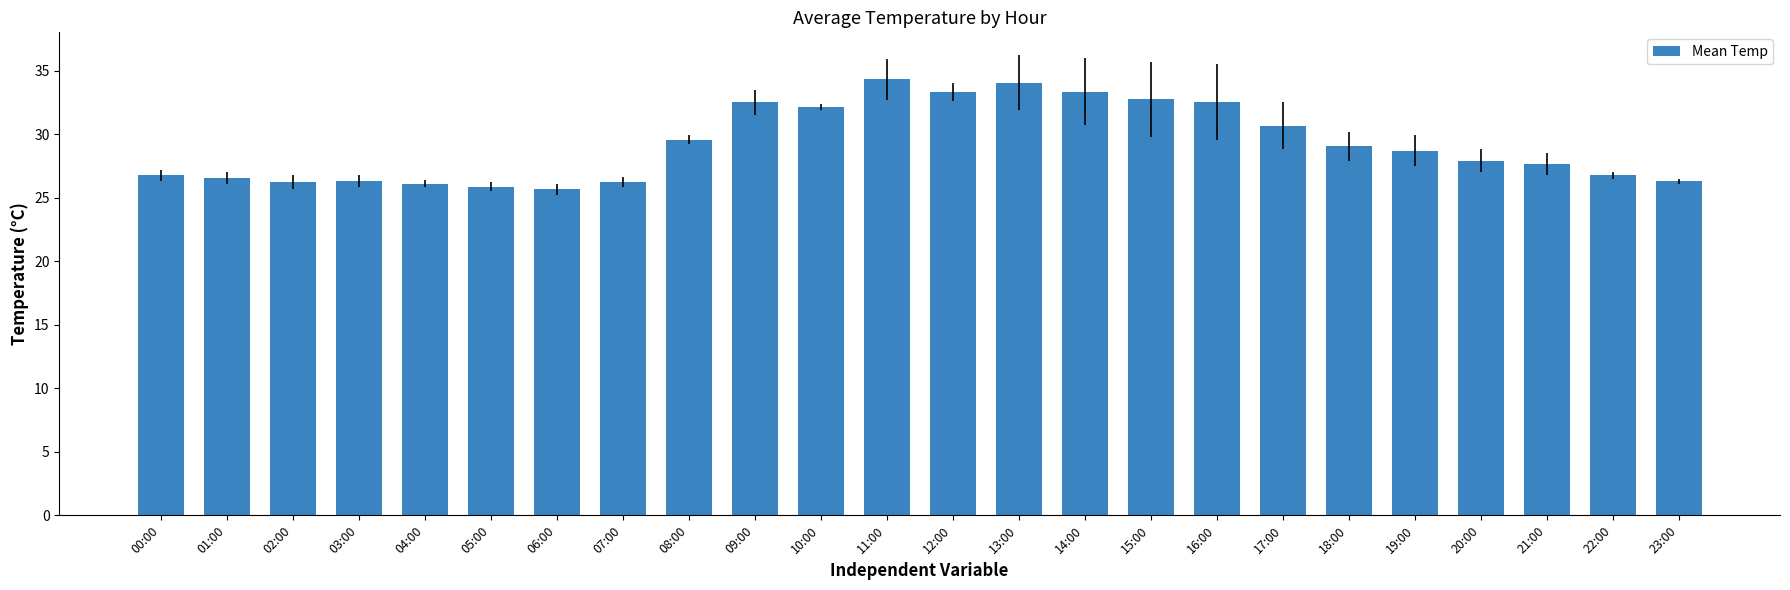

What is the sum of the values at 14:00 and 12:00?

66.7